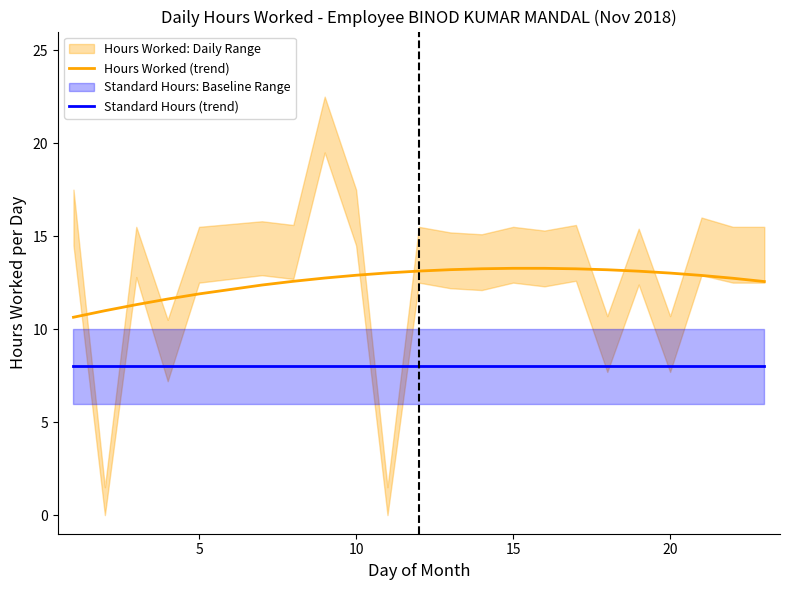

What is the maximum value shown in the chart?

13.3